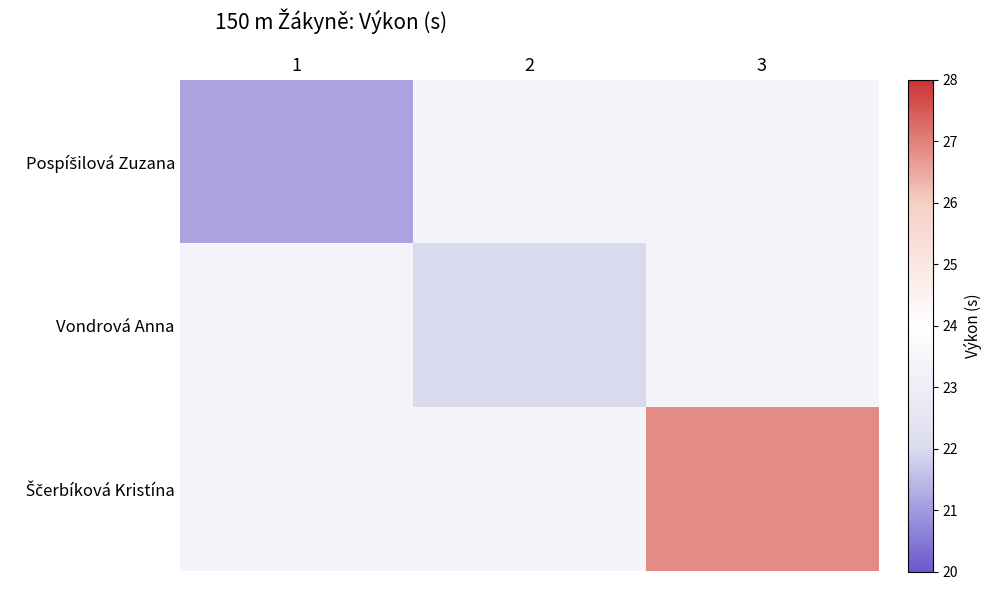

How many data points does each series have?

3